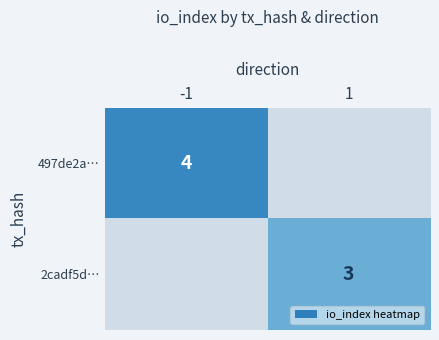

Count the number of data series in this chart.

2